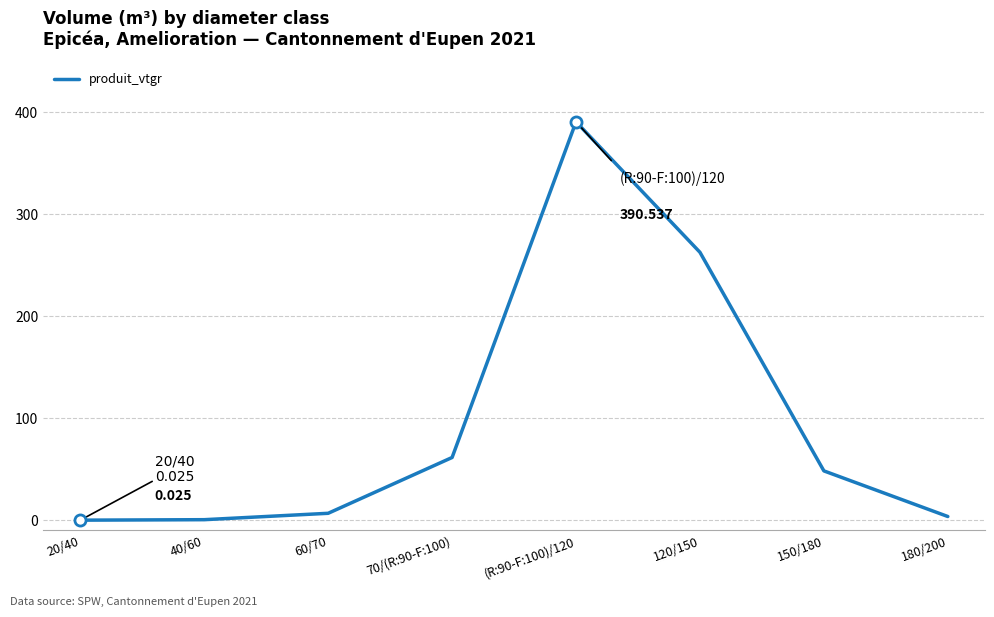

What is the difference between the values at 180/200 and 60/70?

3.2